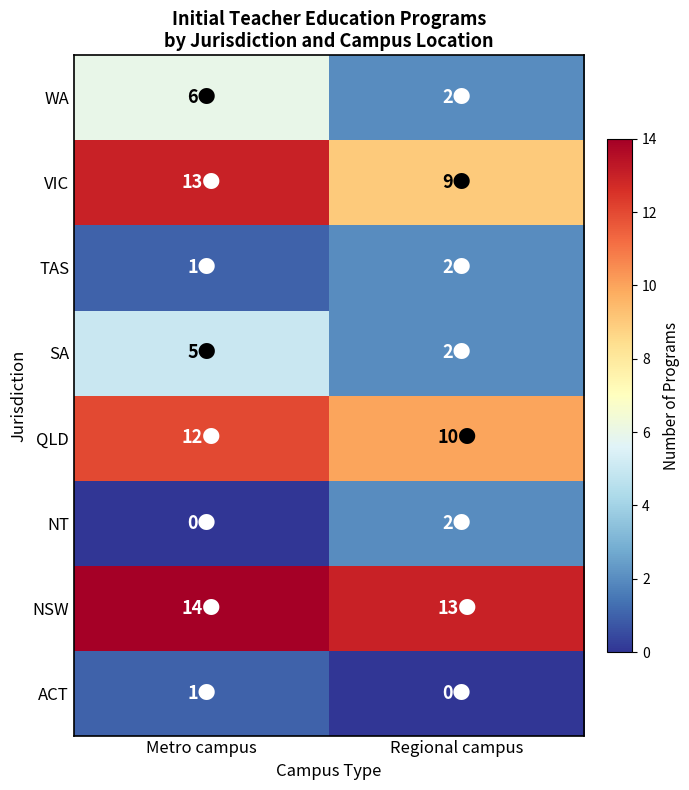

What is the difference between the highest and lowest values at Metro campus?

14